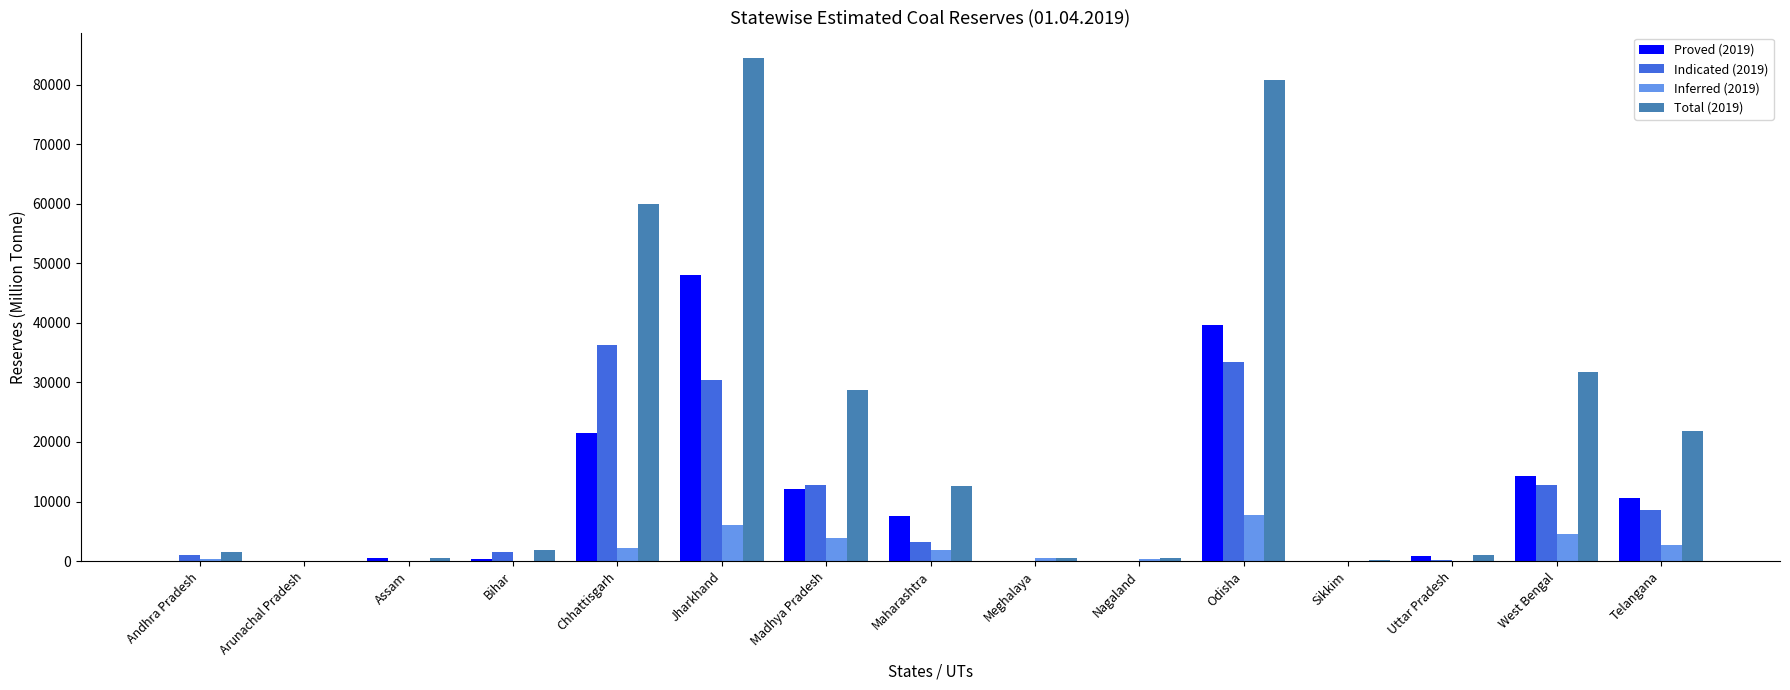

What is the total value across all series at Meghalaya?

1153